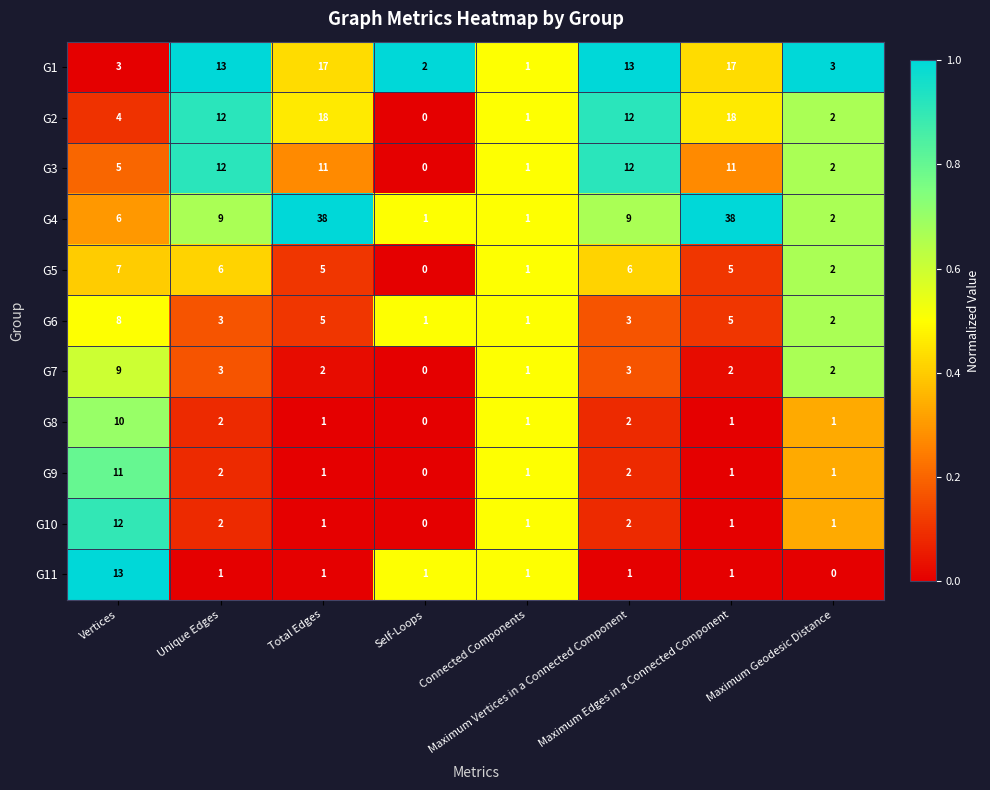

Which series has the widest spread of values?

G4